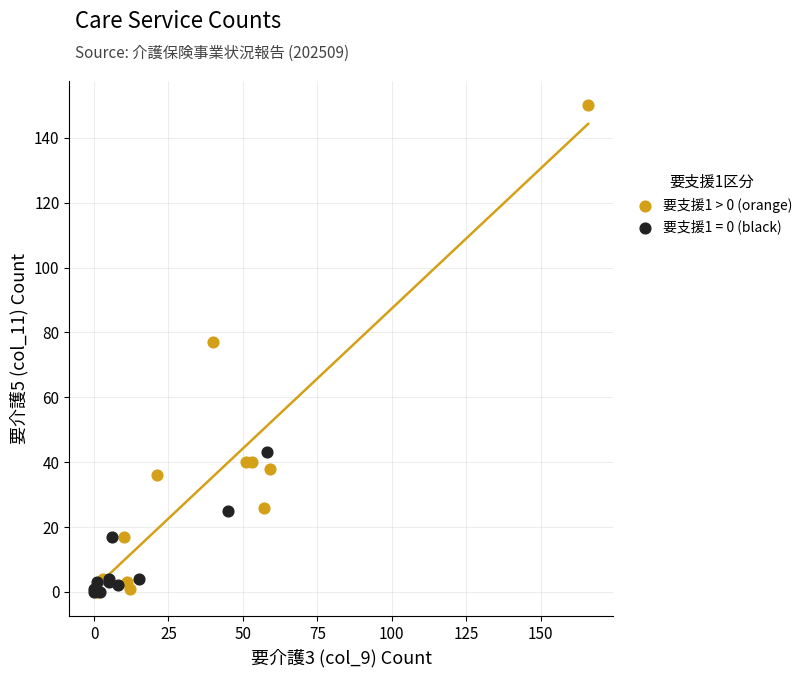

Which series has the widest spread of Y values?

要支援1 > 0 (orange)